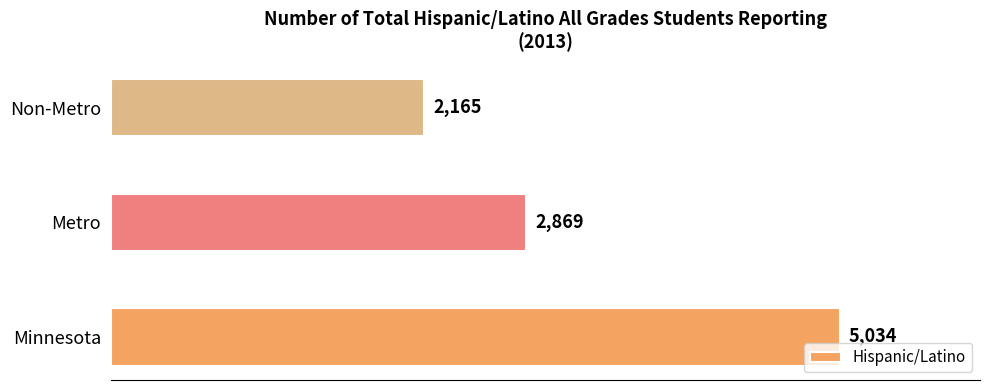

What is the change in value from Minnesota to Non-Metro?

-2869